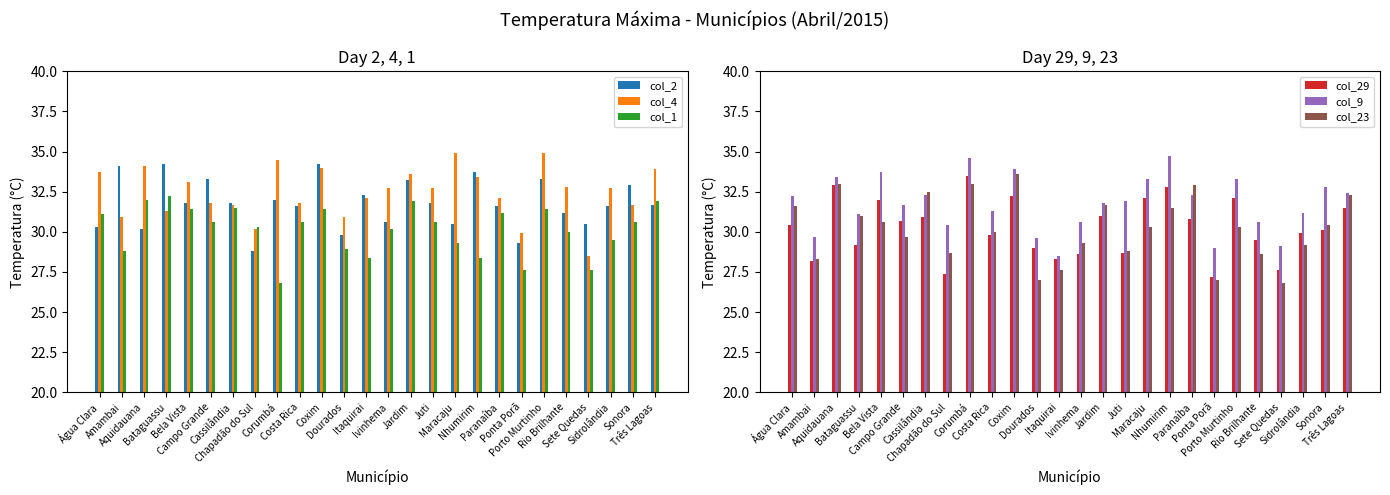

The col_1 series shows 31.2 at Paranaíba. True or false?

True